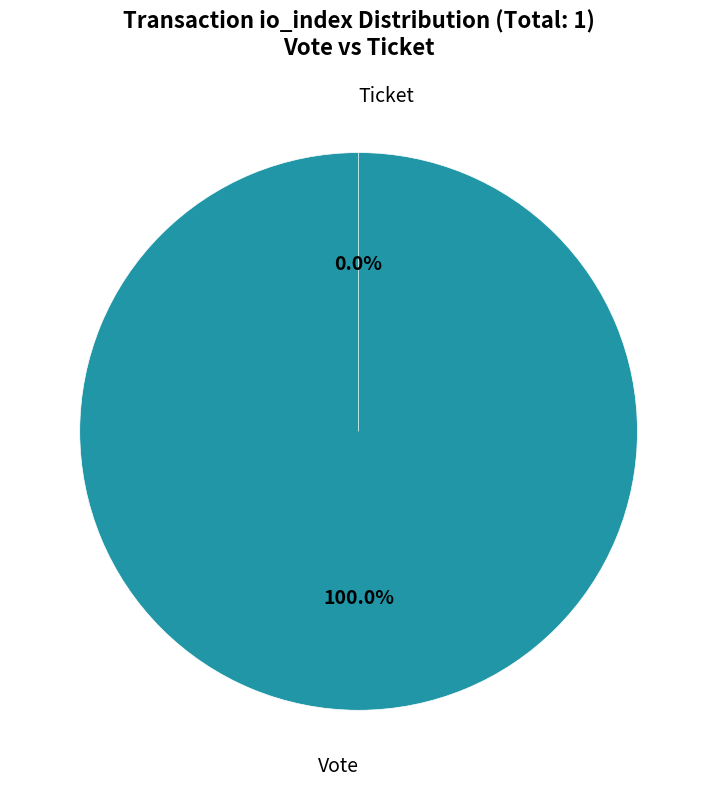

Which category has the biggest portion of the pie?

Vote